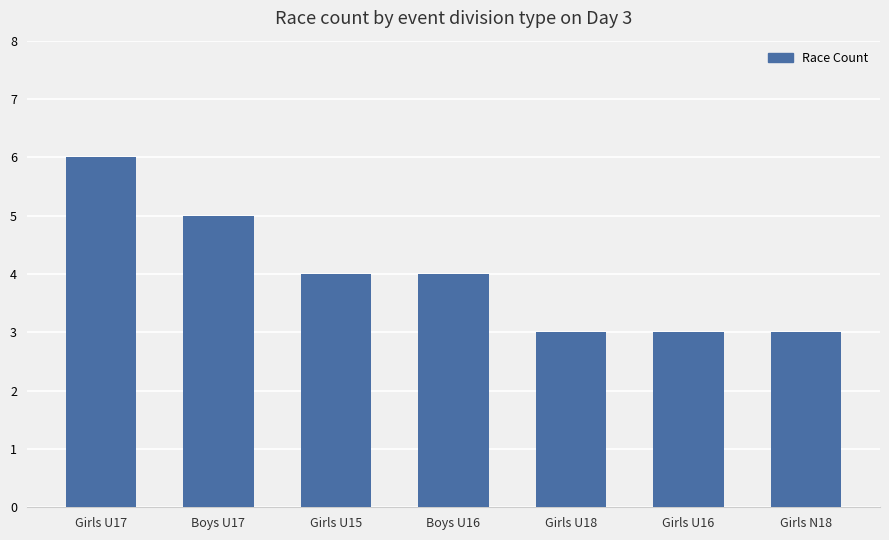

Count the number of categories in the chart.

7